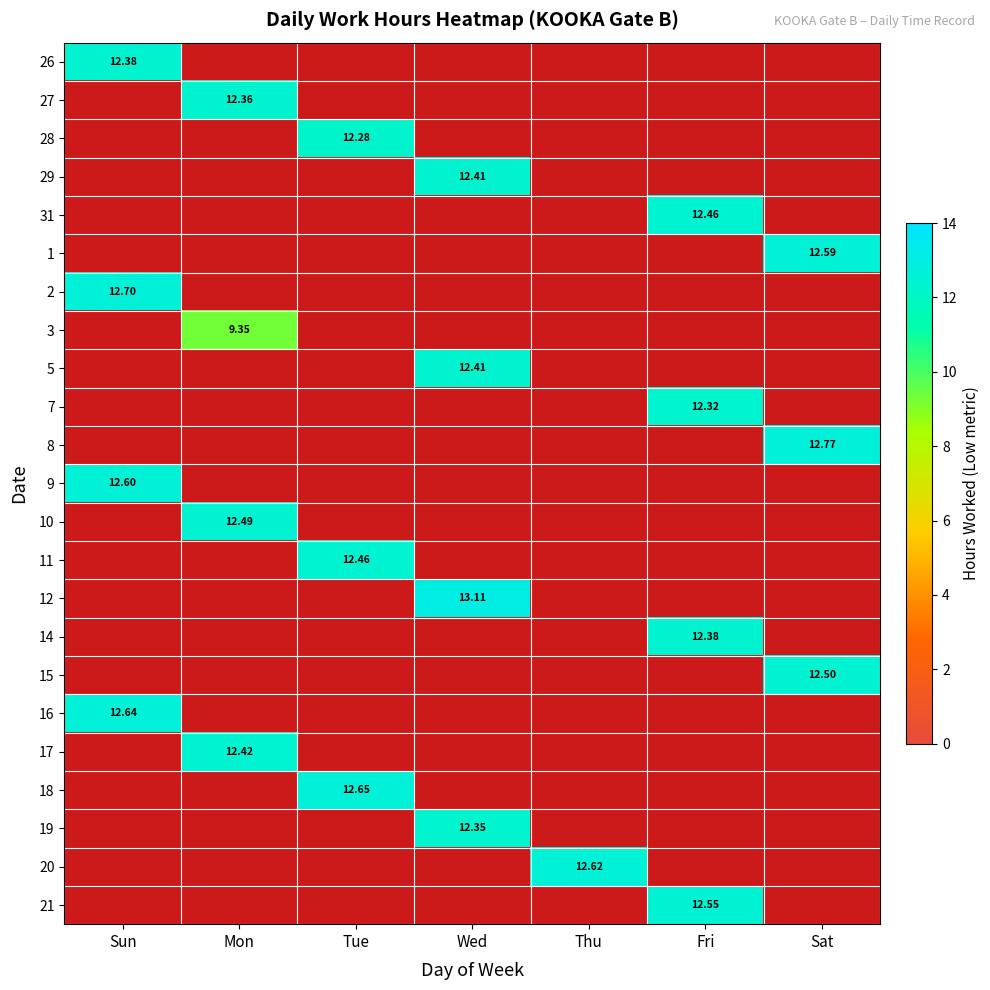

Rank the series by their maximum value, from lowest to highest.

3, 28, 7, 19, 27, 26, 14, 29, 5, 17, 31, 11, 10, 15, 21, 1, 9, 20, 16, 18, 2, 8, 12